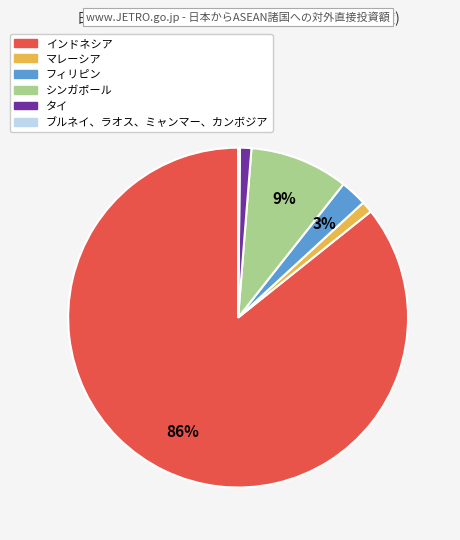

Is there a majority slice in this chart?

Yes